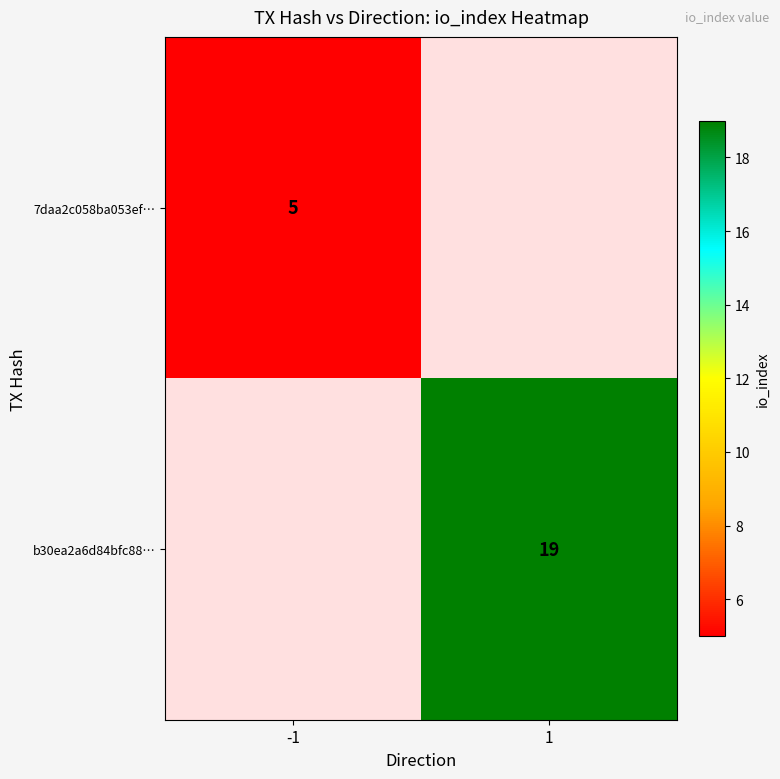

The value of 7daa2c058ba053ef… at -1 is 9. True or false?

False